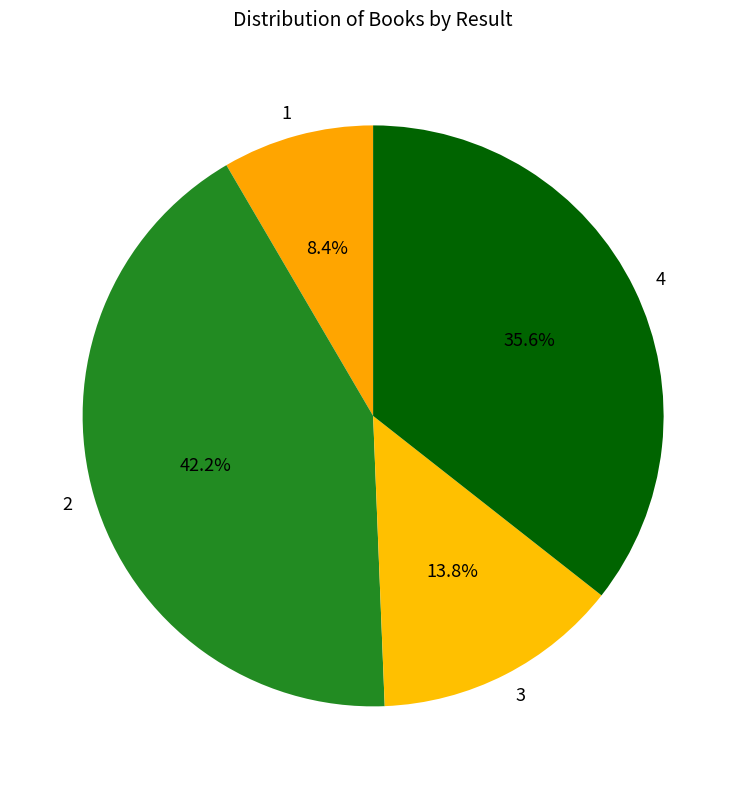

To the nearest percent, what is the difference between the largest and smallest slice percentages?

34%